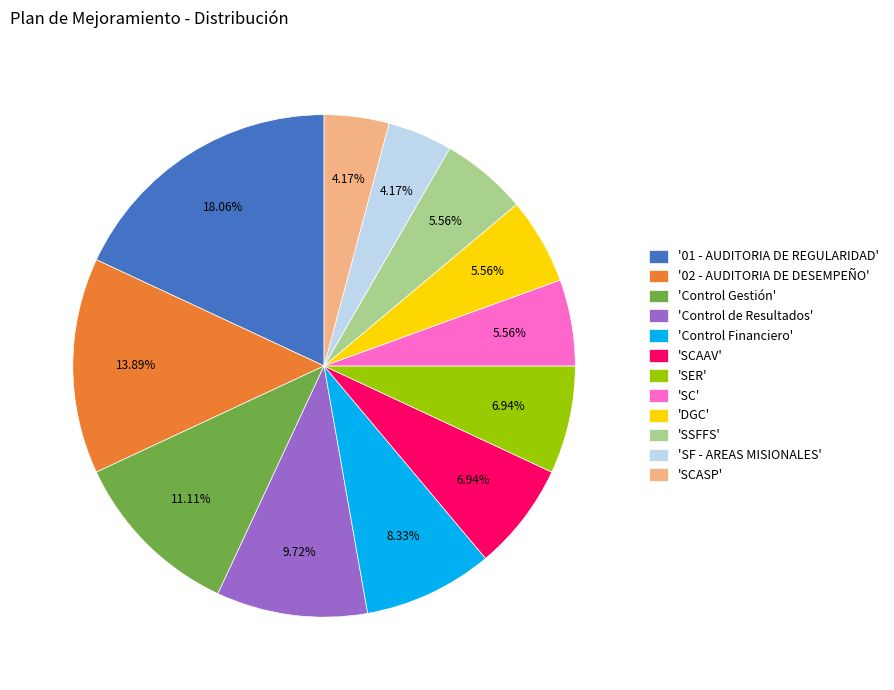

How many segments does this pie chart have?

12